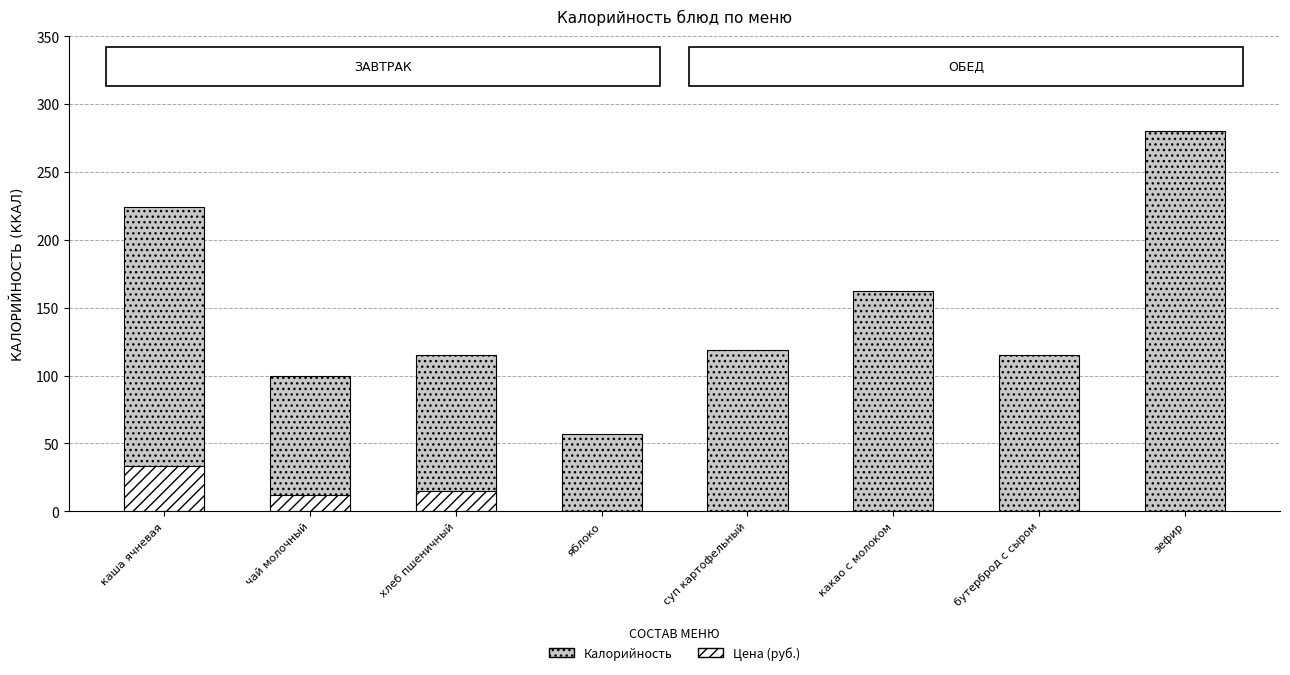

What position from the right is чай молочный?

7